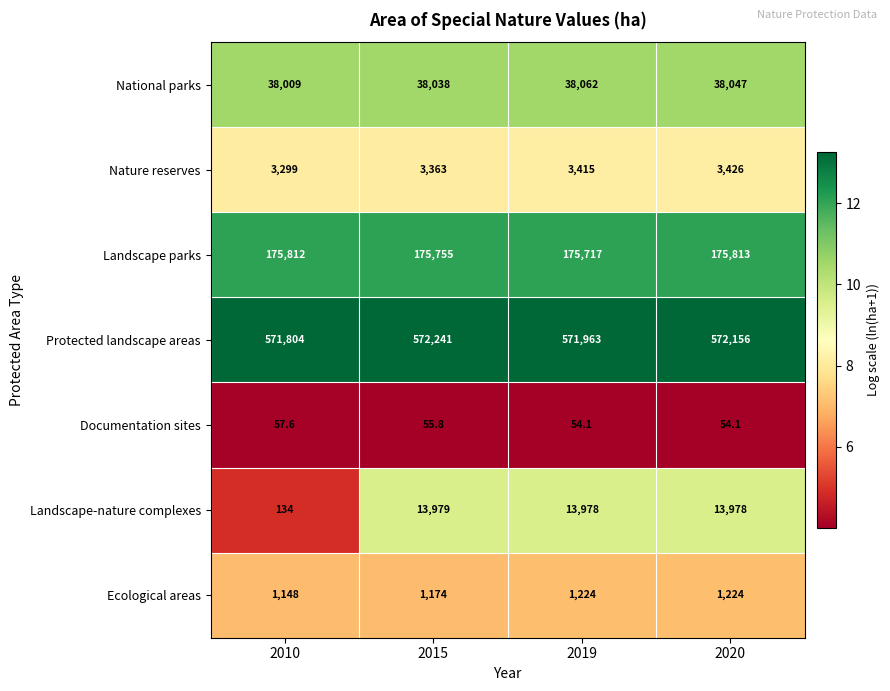

Which series changed the most between 2015 and 2020?

Protected landscape areas